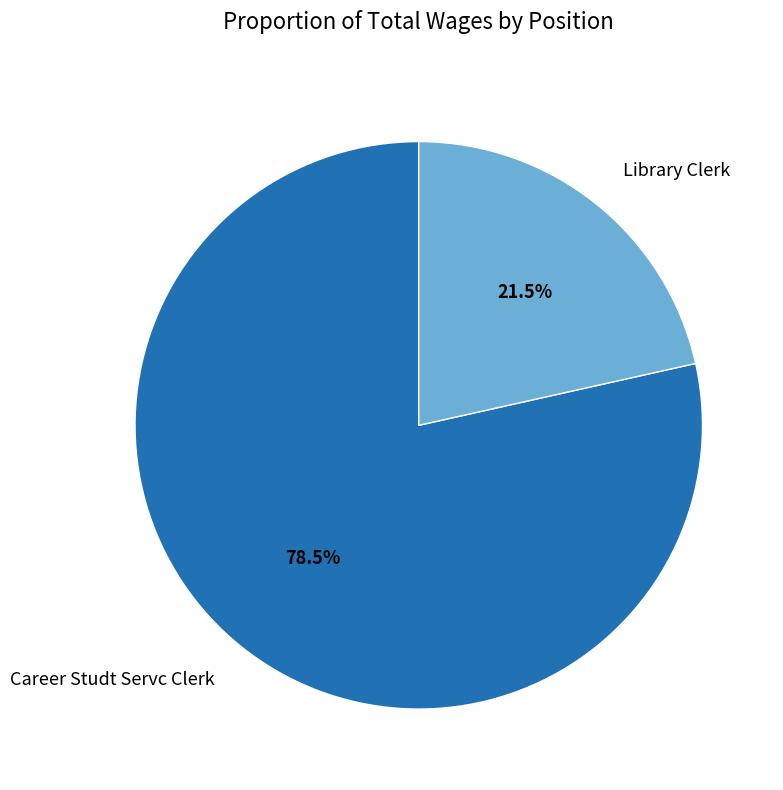

How much of the chart is everything except Career Studt Servc Clerk?

21.5%